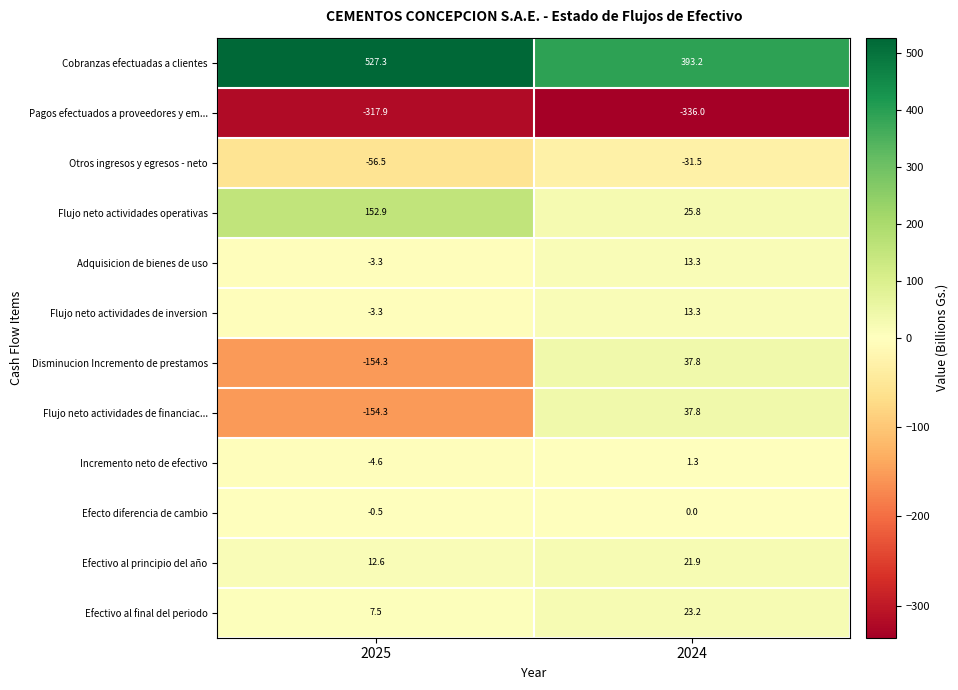

At which category is the sum across all series the highest?

2024